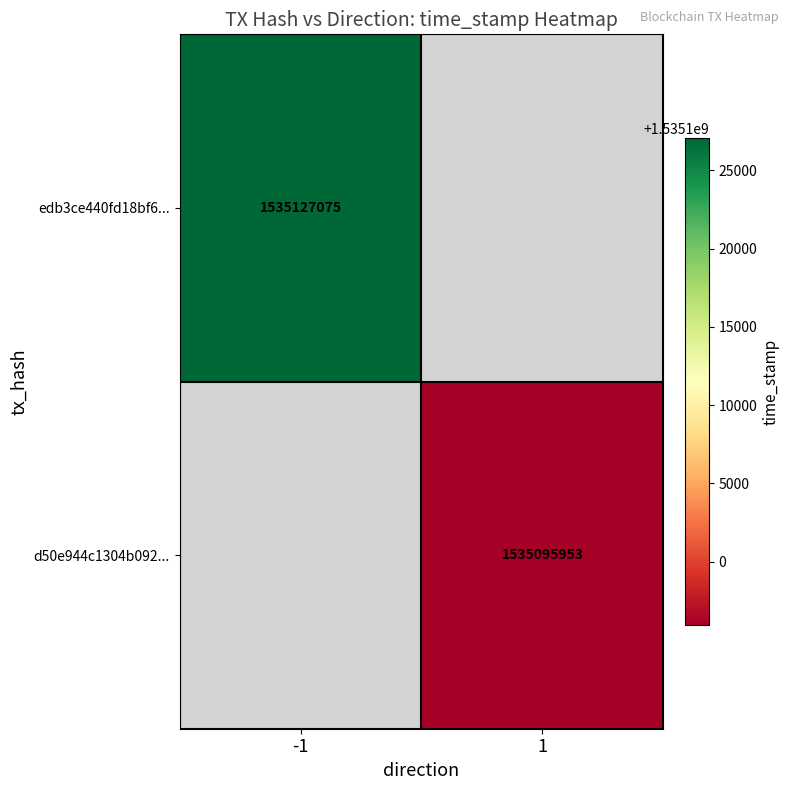

Is it true that d50e944c1304b092... equals 1535095953 at 1?

True